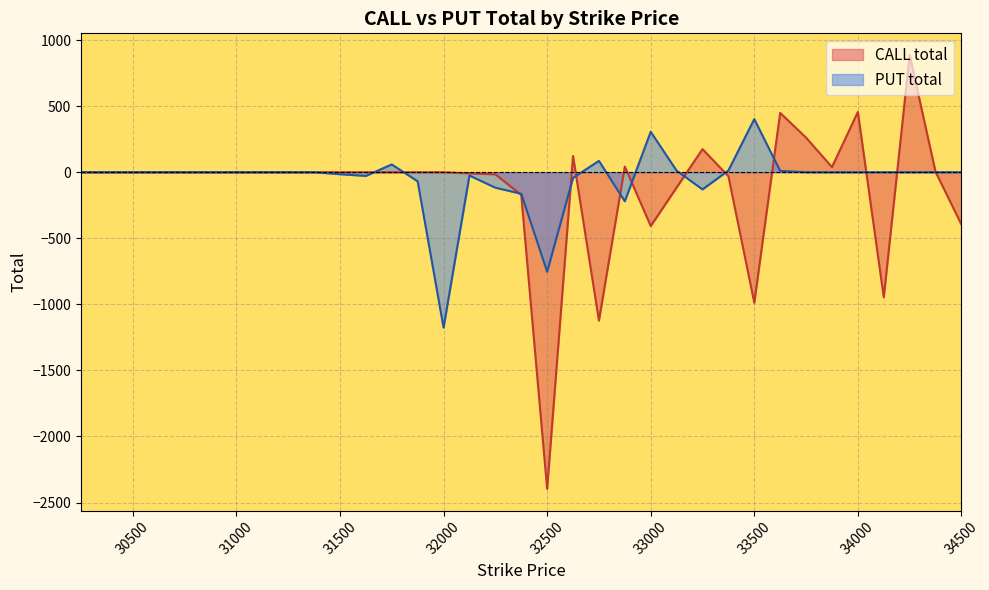

Which category has the lowest value in the PUT total series?

32000